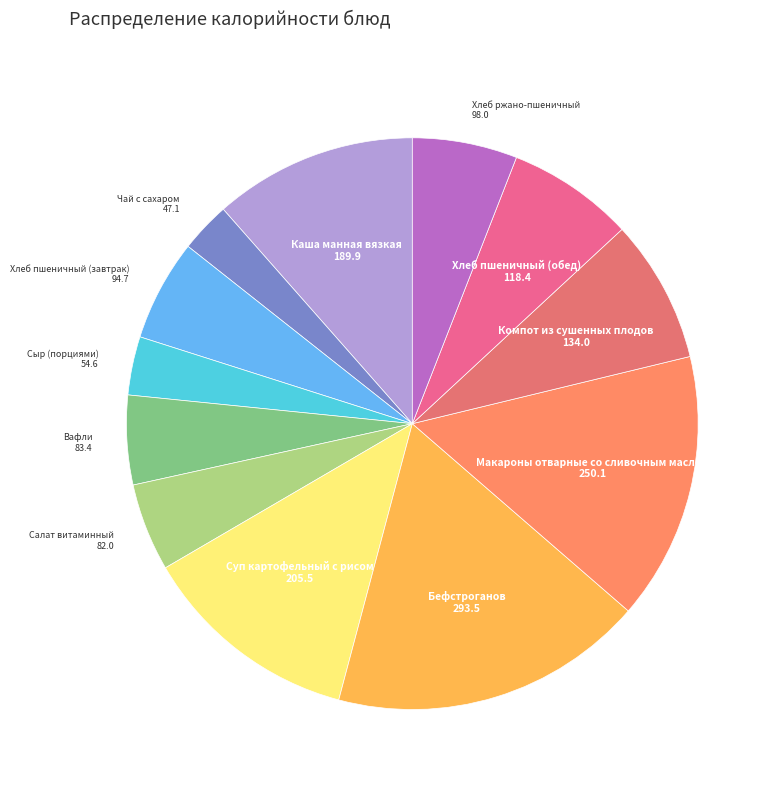

Count the number of slices in the pie.

12